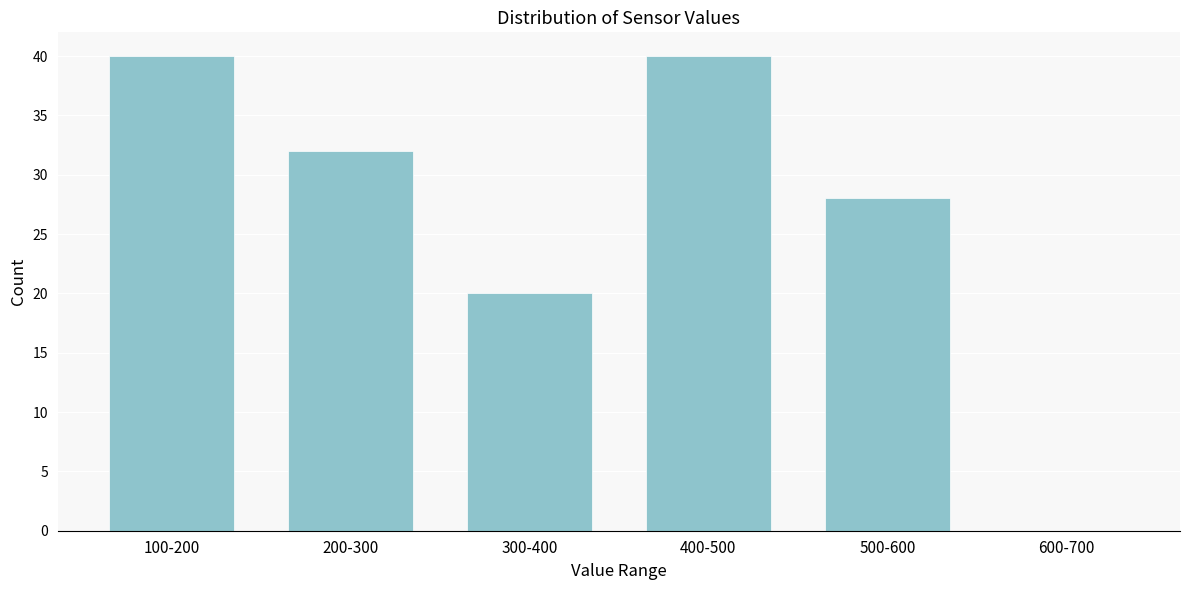

Reading right to left, extract all data points from this chart.

600-700=0	500-600=28	400-500=40	300-400=20	200-300=32	100-200=40